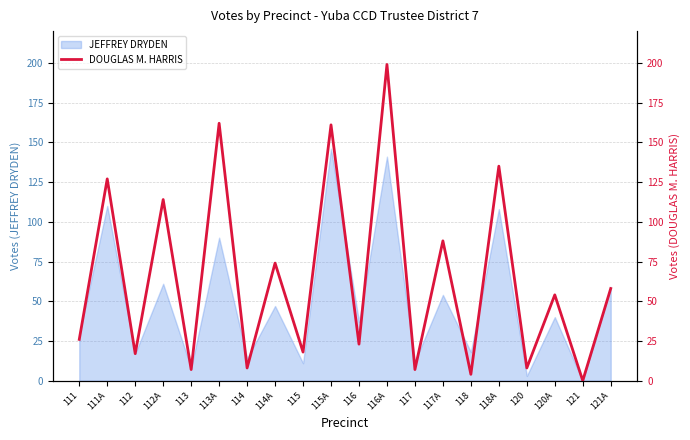

What is the highest value of the JEFFREY DRYDEN series?

146